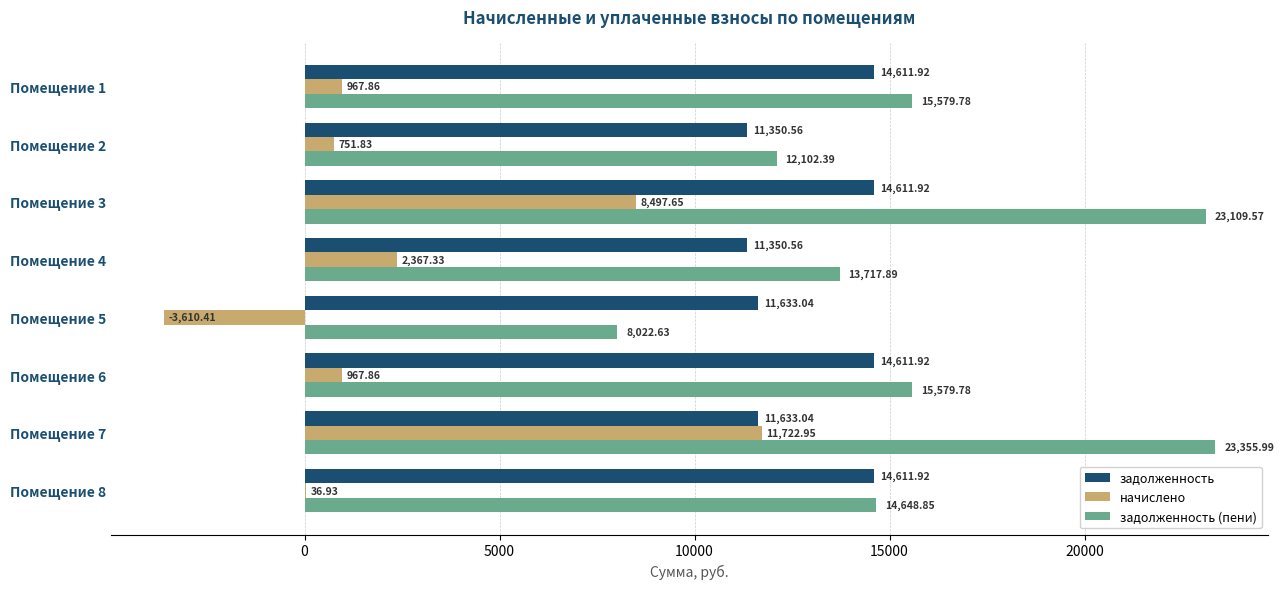

How many series are shown in this chart?

3